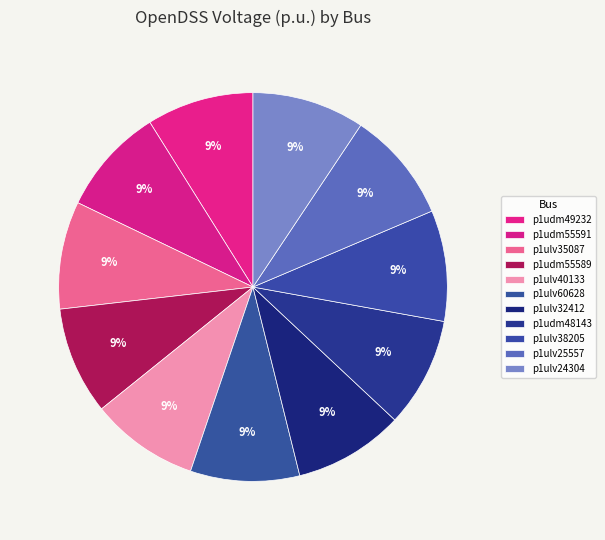

Is p1udm48143 the majority of the pie?

No